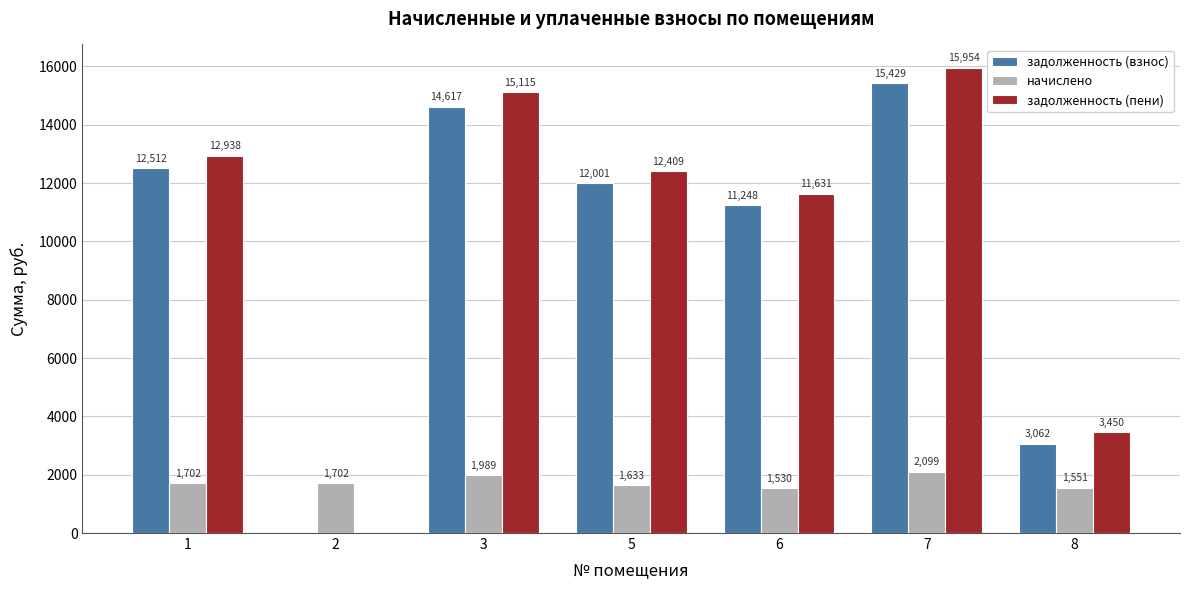

What is the spread (max minus min) of values at 3?

13125.9